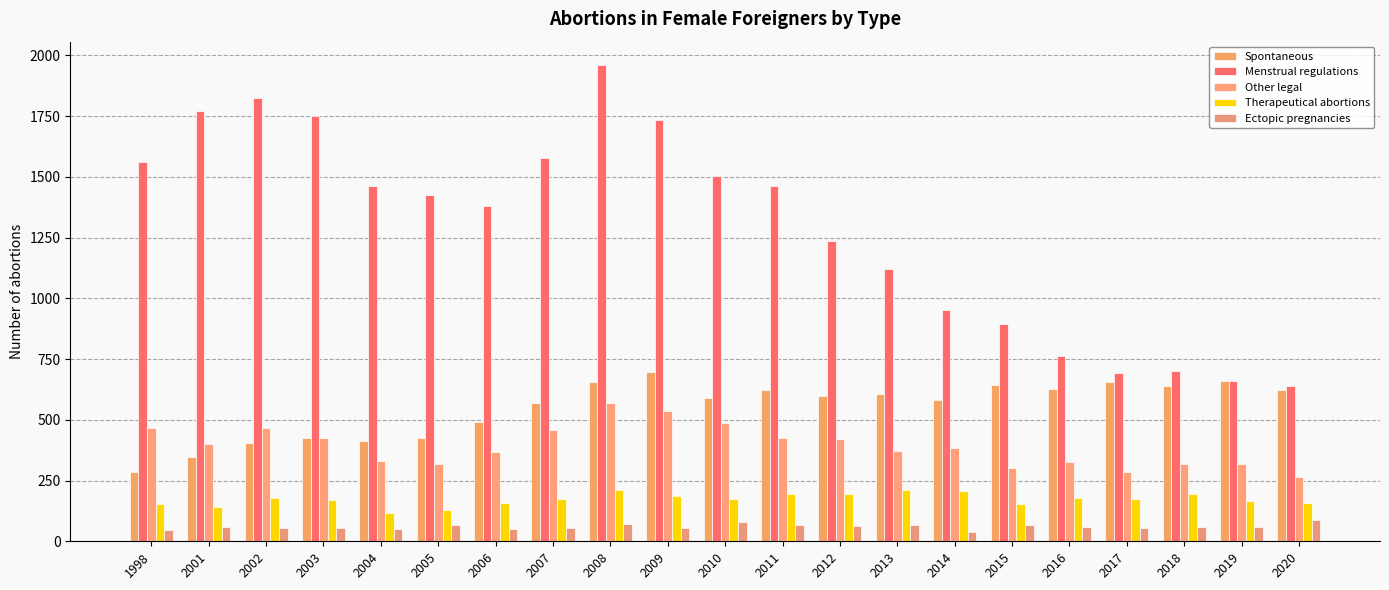

How many bars are there in total?

105